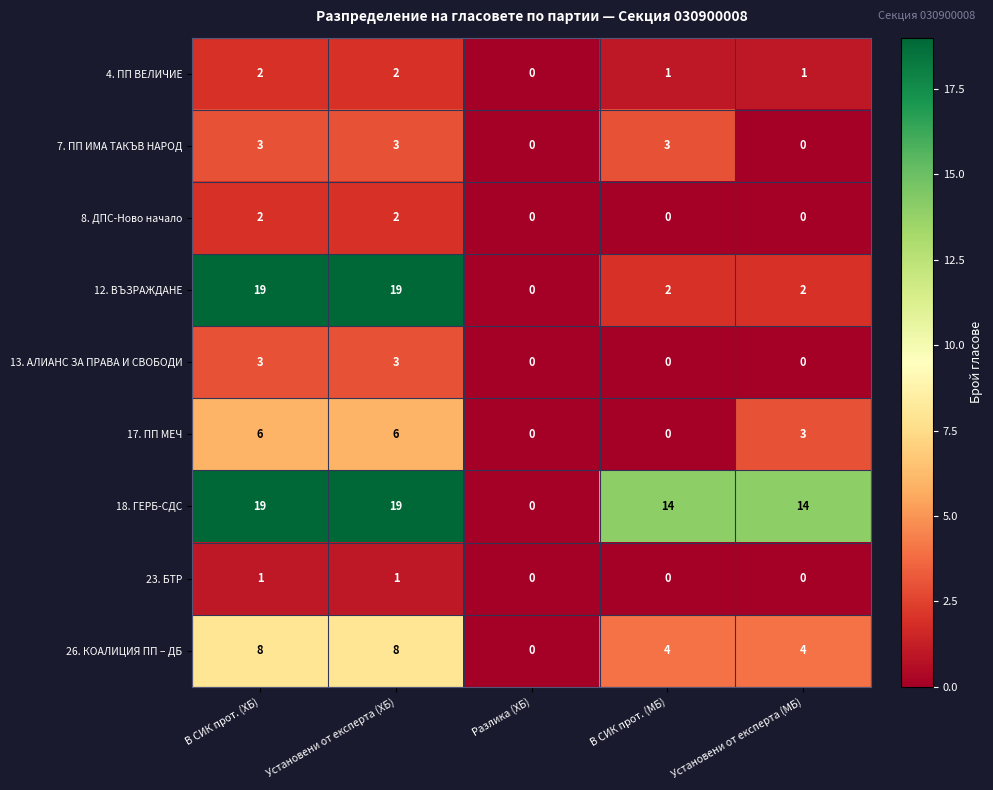

Is it true that 7. ПП ИМА ТАКЪВ НАРОД equals -1 at Разлика (ХБ)?

False